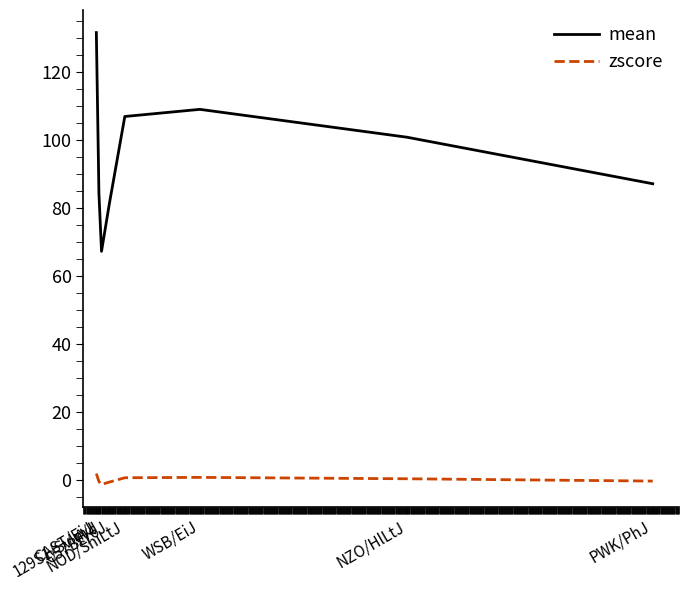

Which series has the largest total across all categories?

mean